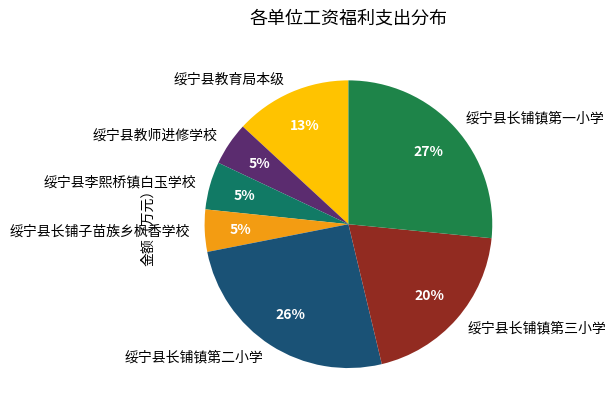

Does 绥宁县李熙桥镇白玉学校 account for over 50% of the chart?

No